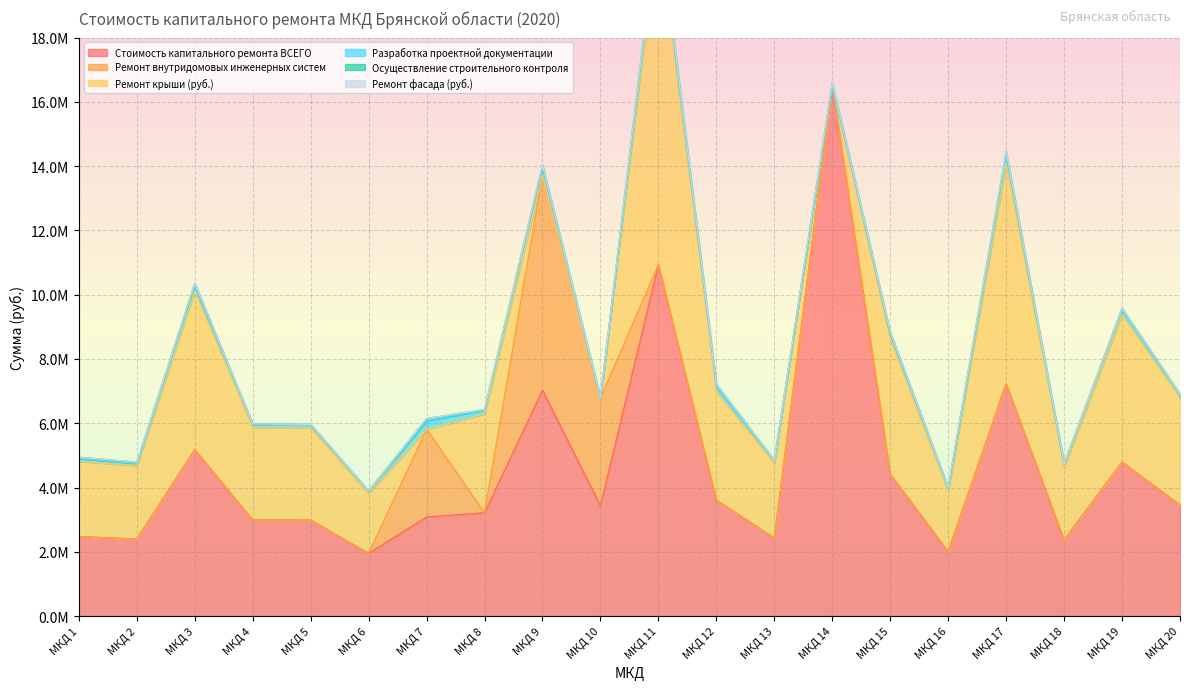

True or false: Стоимость капитального ремонта ВСЕГО and Ремонт внутридомовых инженерных систем intersect in this chart.

False